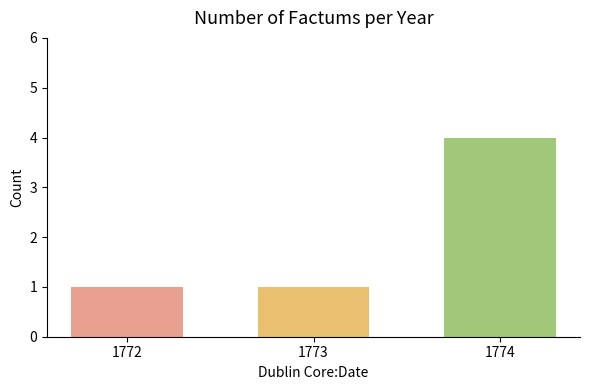

What is the value of the 2nd bar from the left?

1